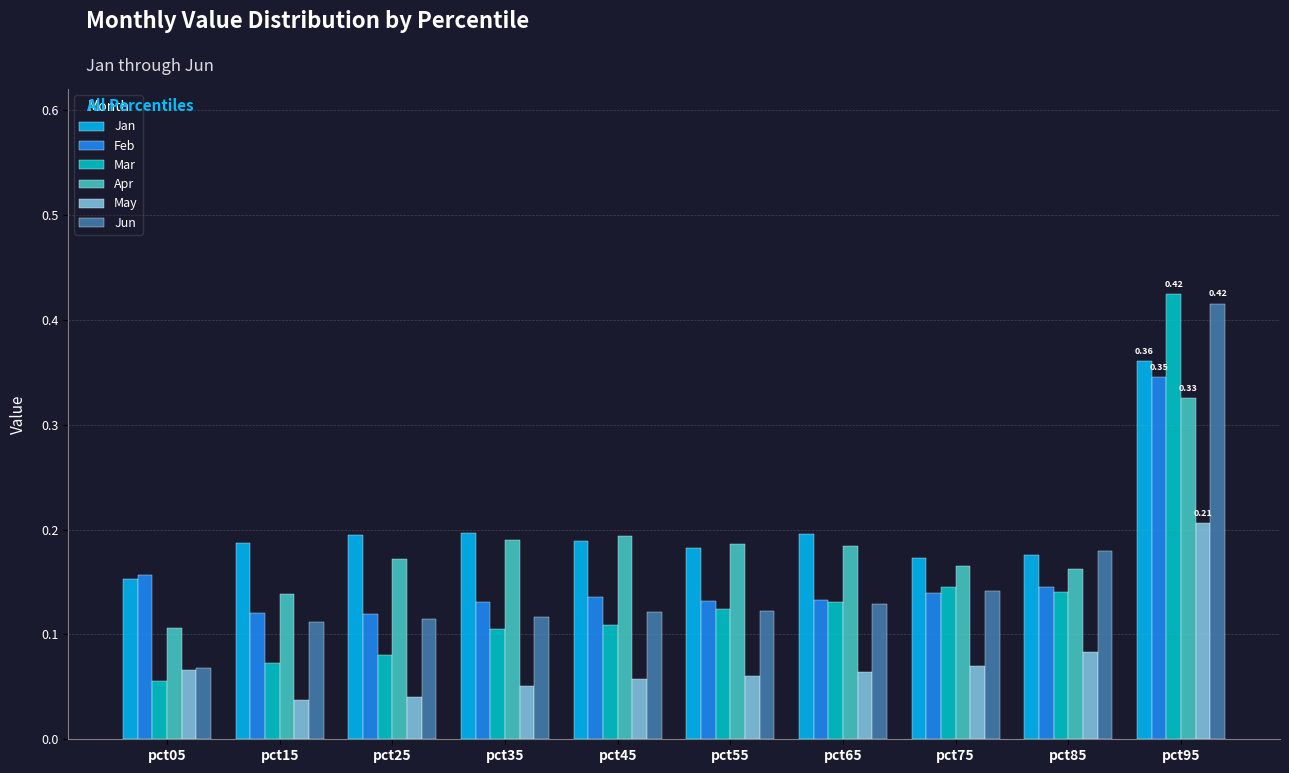

At how many categories does at least one series exceed 0?

10